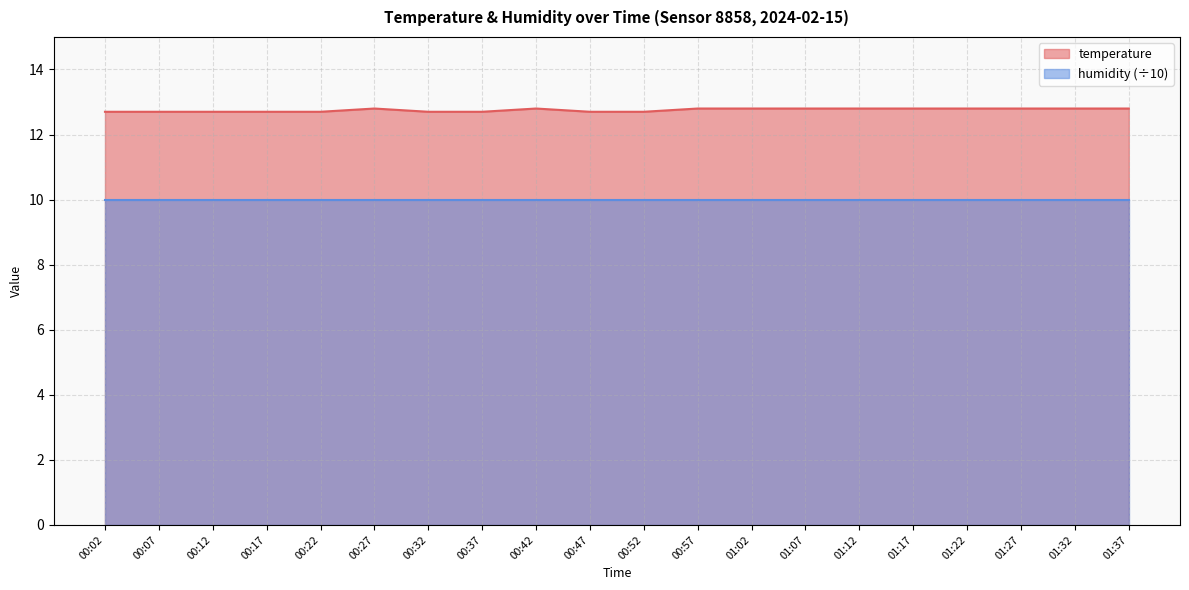

Where is the first local maximum?

00:27